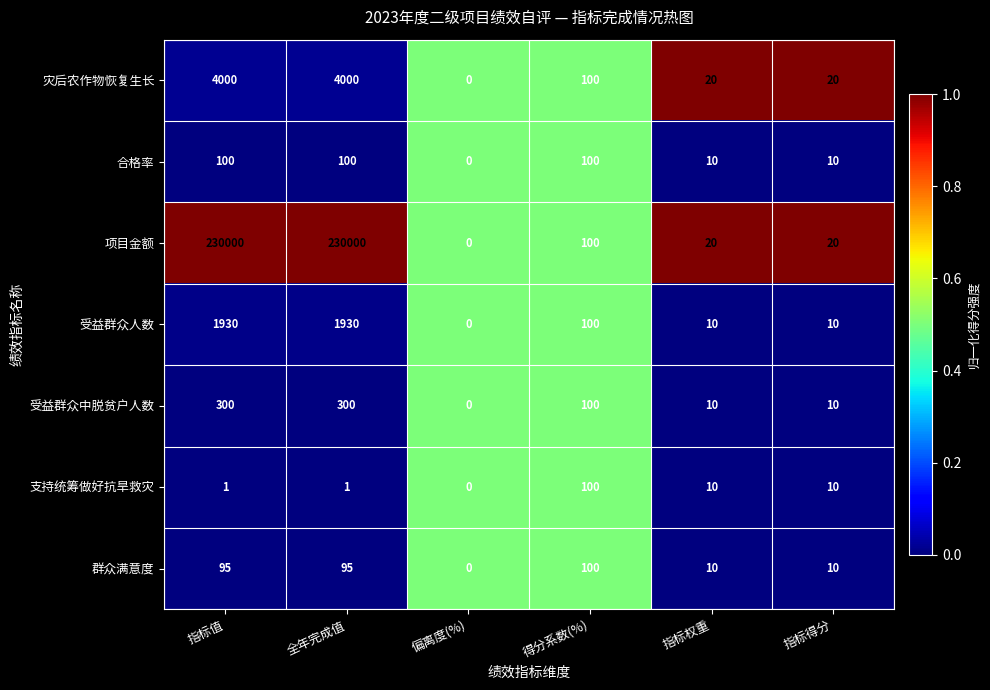

What is the sum of the 灾后农作物恢复生长 values at 得分系数(%) and 全年完成值?

4100